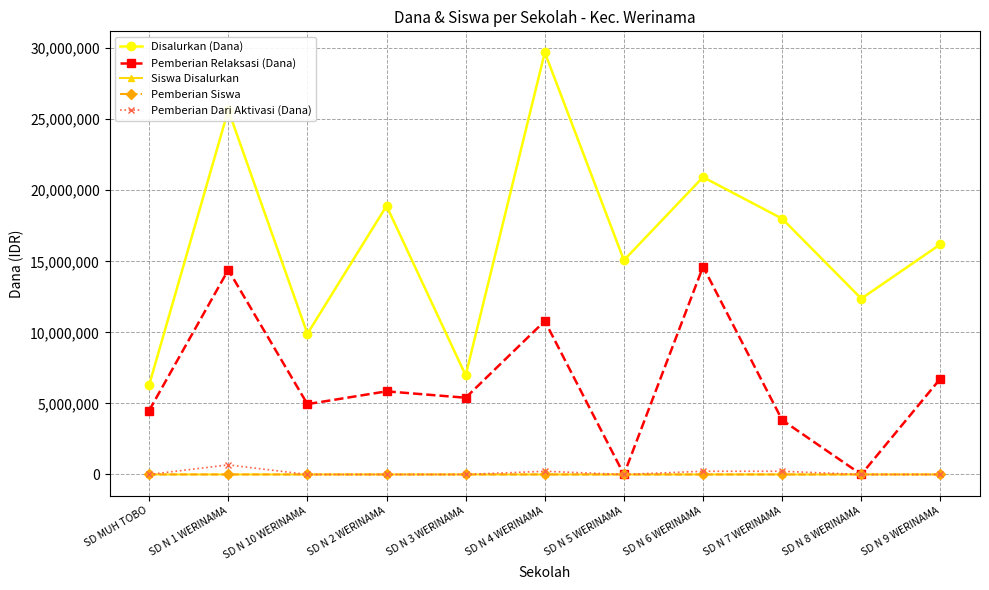

Which series has the largest total across all categories?

Disalurkan (Dana)